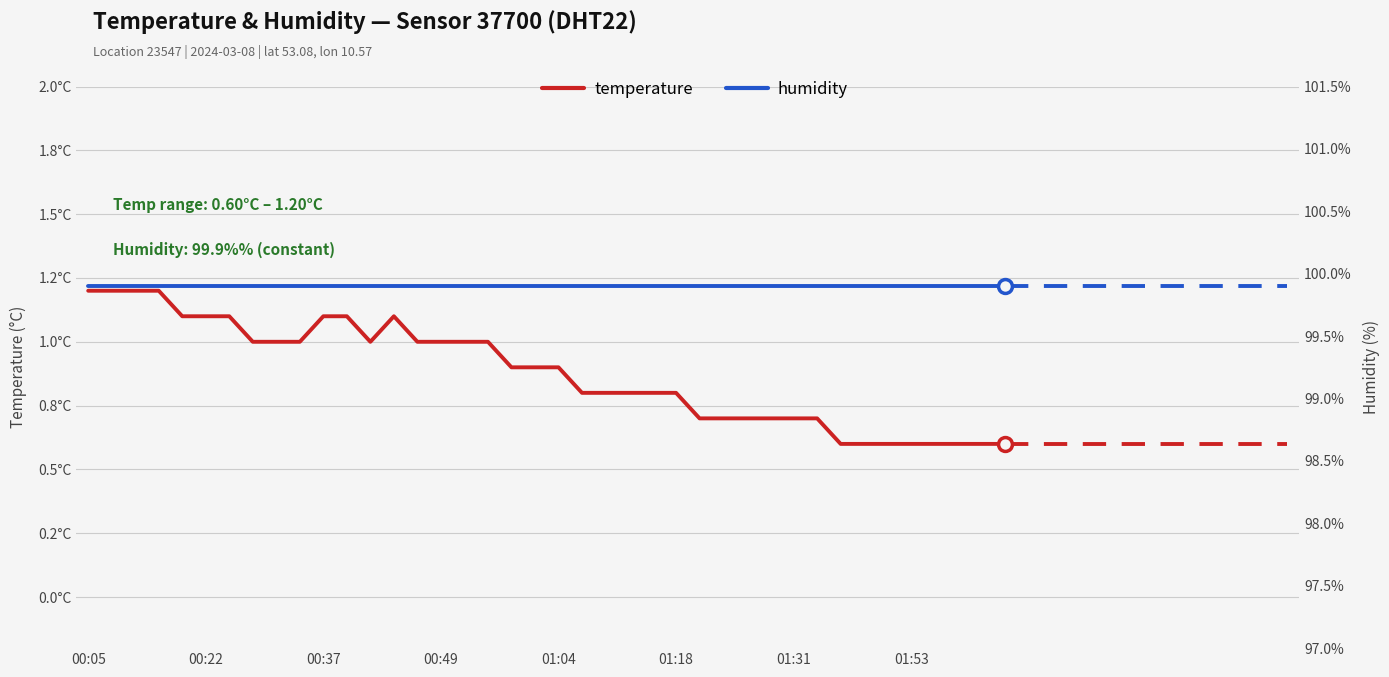

What are all the series names shown in the legend?

temperature, humidity